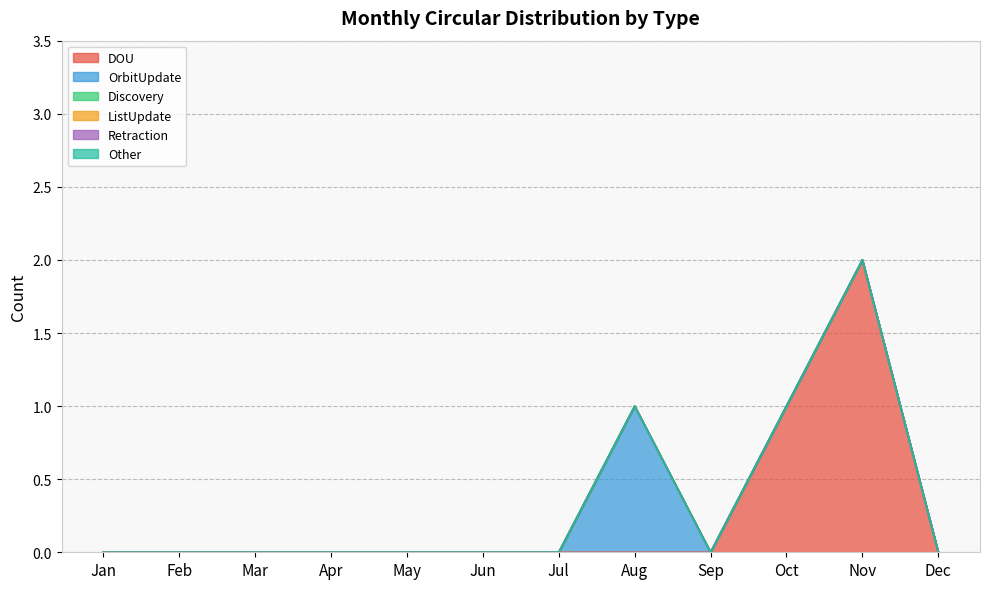

Reading right to left, what are all the values shown in this chart?

DOU: Dec=0	Nov=2	Oct=1	Sep=0	Aug=0	Jul=0	Jun=0	May=0	Apr=0	Mar=0	Feb=0	Jan=0
OrbitUpdate: Dec=0	Nov=0	Oct=0	Sep=0	Aug=1	Jul=0	Jun=0	May=0	Apr=0	Mar=0	Feb=0	Jan=0
Discovery: Dec=0	Nov=0	Oct=0	Sep=0	Aug=0	Jul=0	Jun=0	May=0	Apr=0	Mar=0	Feb=0	Jan=0
ListUpdate: Dec=0	Nov=0	Oct=0	Sep=0	Aug=0	Jul=0	Jun=0	May=0	Apr=0	Mar=0	Feb=0	Jan=0
Retraction: Dec=0	Nov=0	Oct=0	Sep=0	Aug=0	Jul=0	Jun=0	May=0	Apr=0	Mar=0	Feb=0	Jan=0
Other: Dec=0	Nov=0	Oct=0	Sep=0	Aug=0	Jul=0	Jun=0	May=0	Apr=0	Mar=0	Feb=0	Jan=0